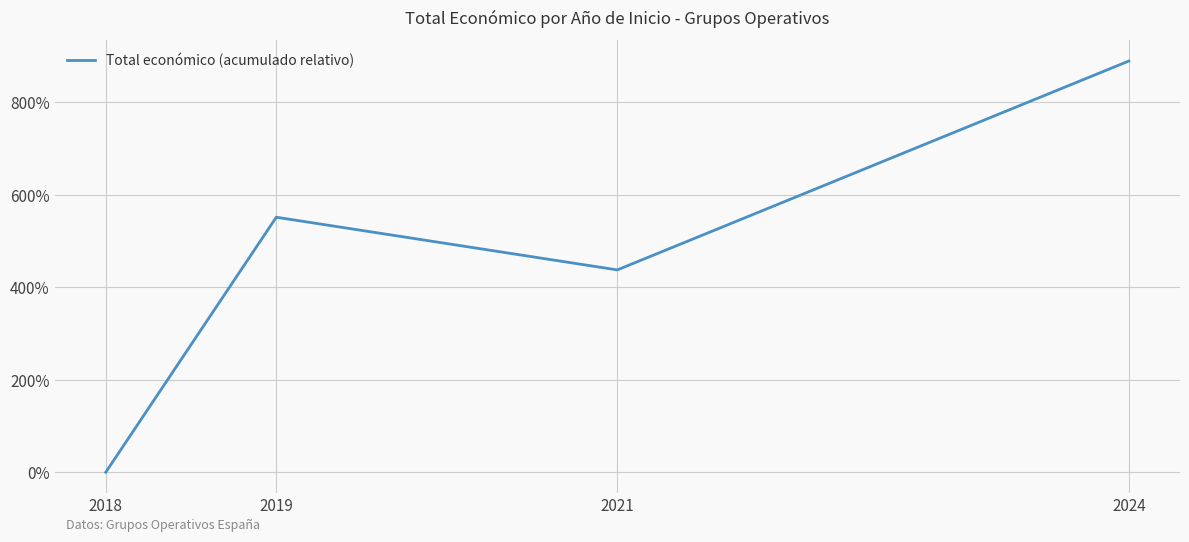

Where is the first local minimum?

2021